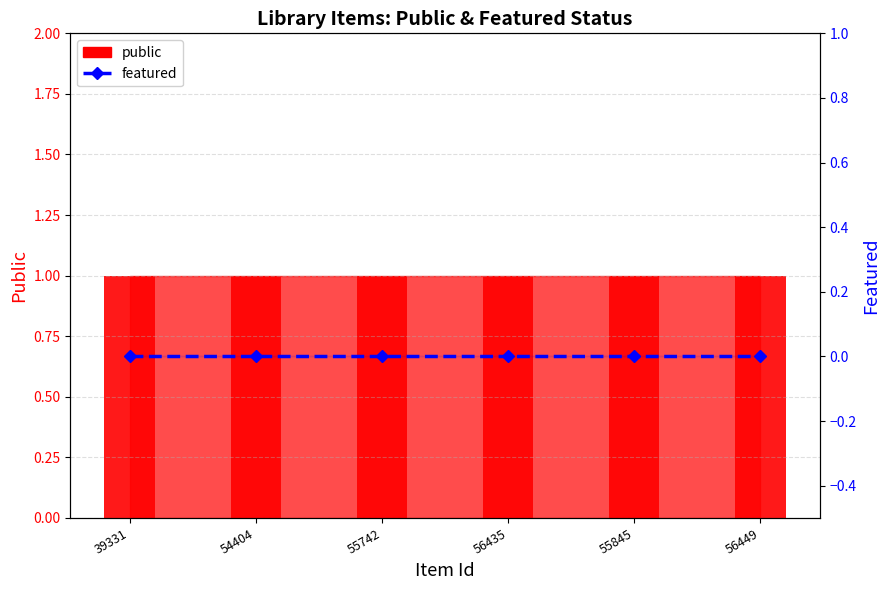

Which series has the largest range (max minus min)?

public (bar)